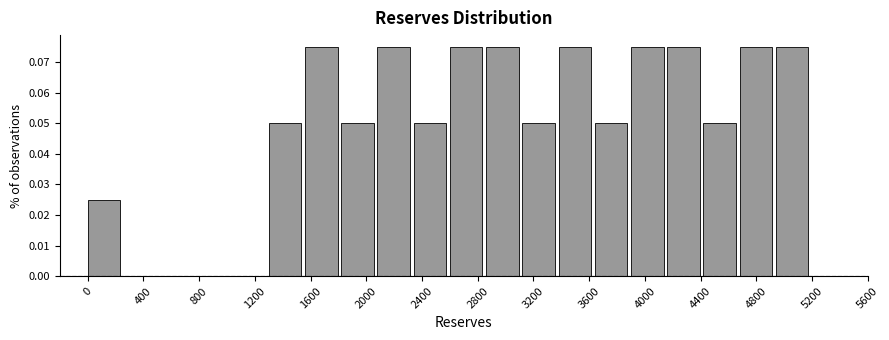

What is the height of the bar covering 3380 to 3640 on the x-axis? Neither the bar edges nor the heights are printed on the chart, so give them approximately, as read against the axes.

0.075